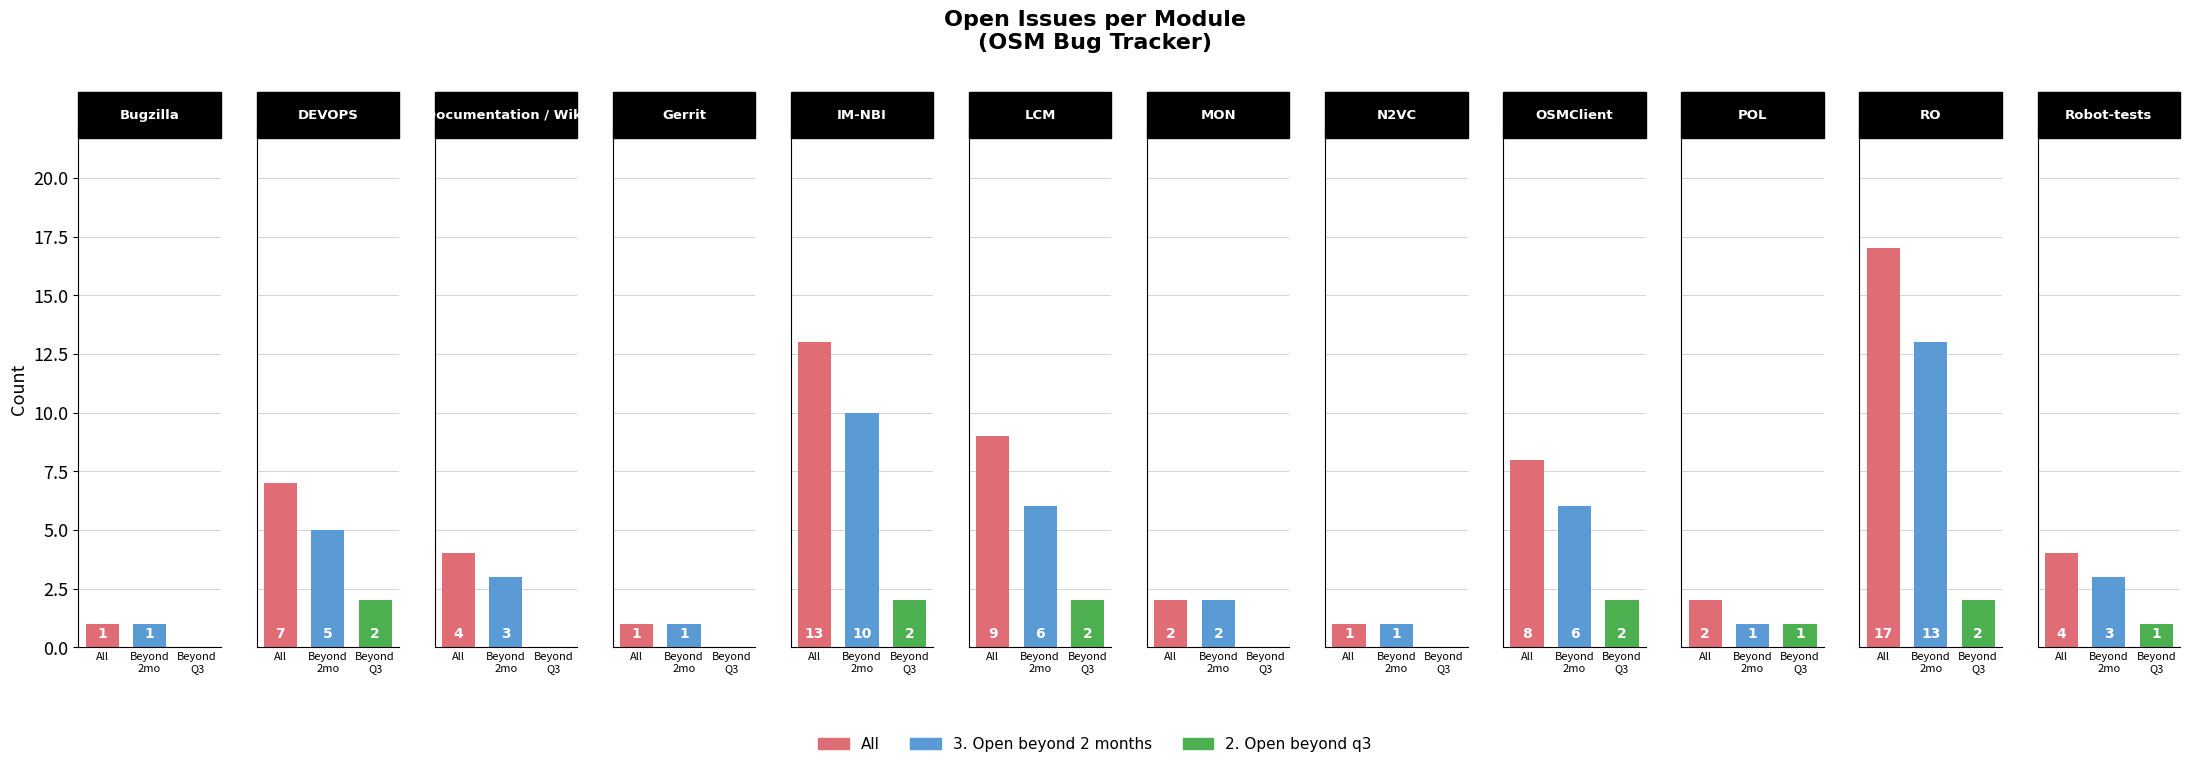

Count the number of data series in this chart.

3